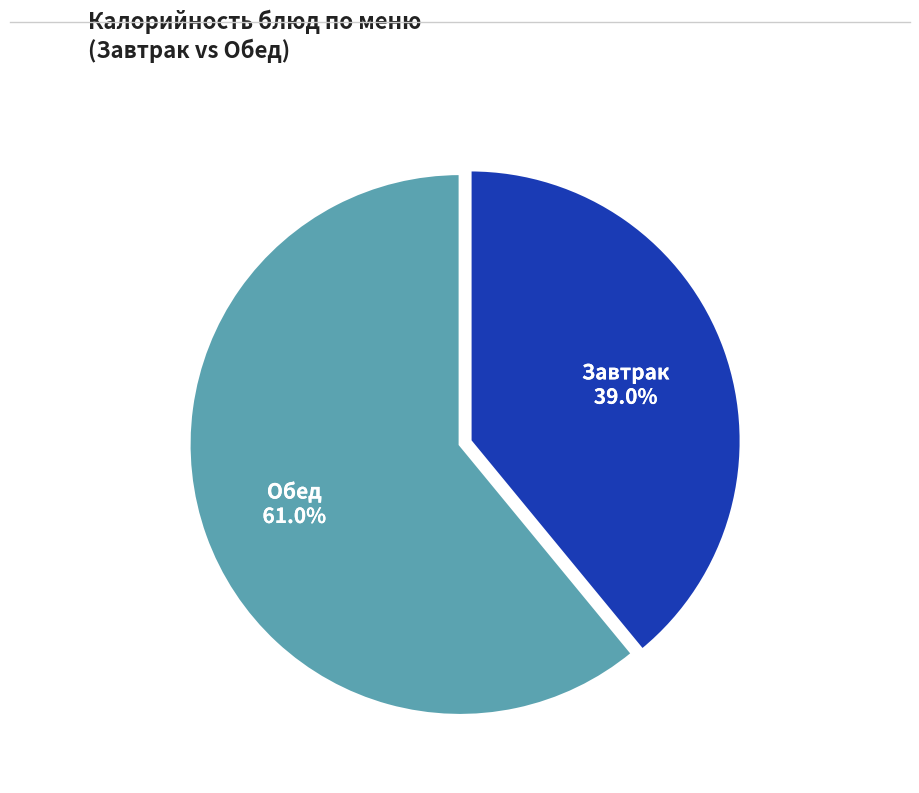

Does any single category account for the majority?

Yes